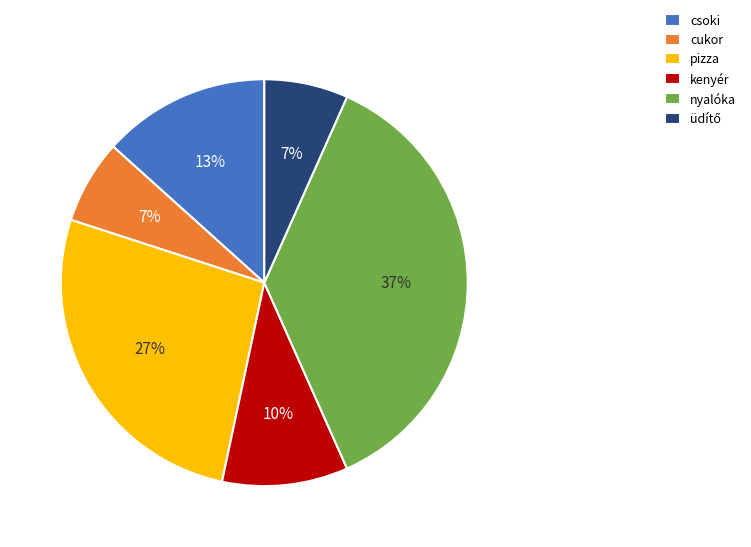

Which slice is the largest?

nyalóka